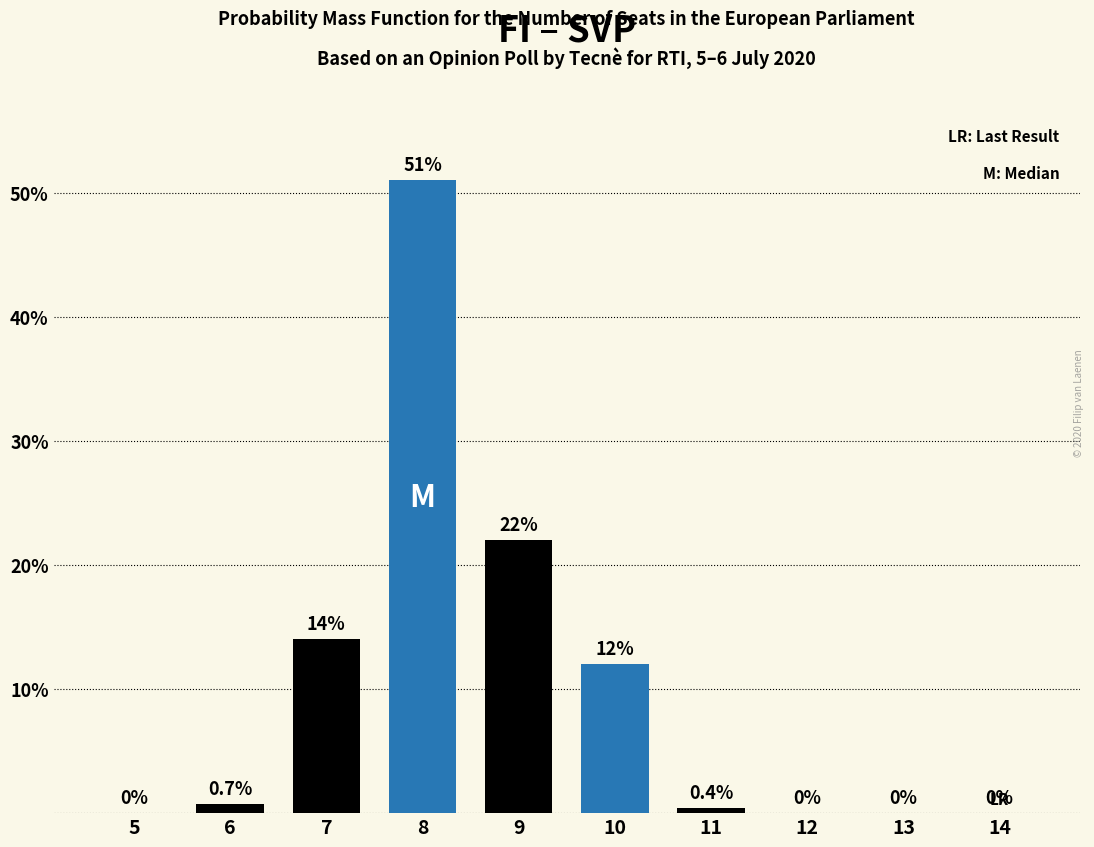

Reading left to right, transcribe all the data shown in this chart.

5=0.0	6=0.7	7=14.0	8=51.0	9=22.0	10=12.0	11=0.4	12=0.0	13=0.0	14=0.0